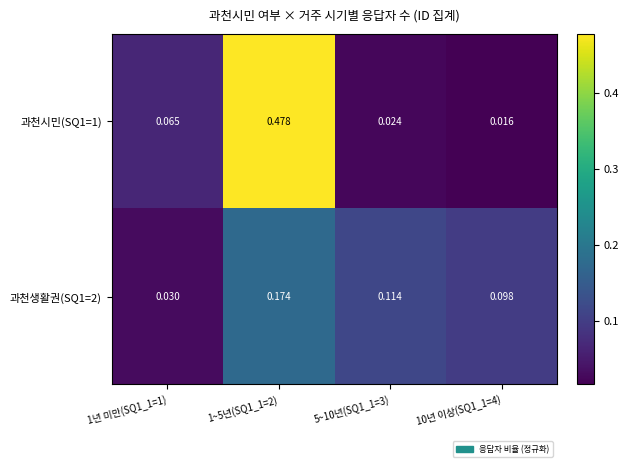

Which series changed the most between 1년 미만(SQ1_1=1) and 1~5년(SQ1_1=2)?

과천시민(SQ1=1)